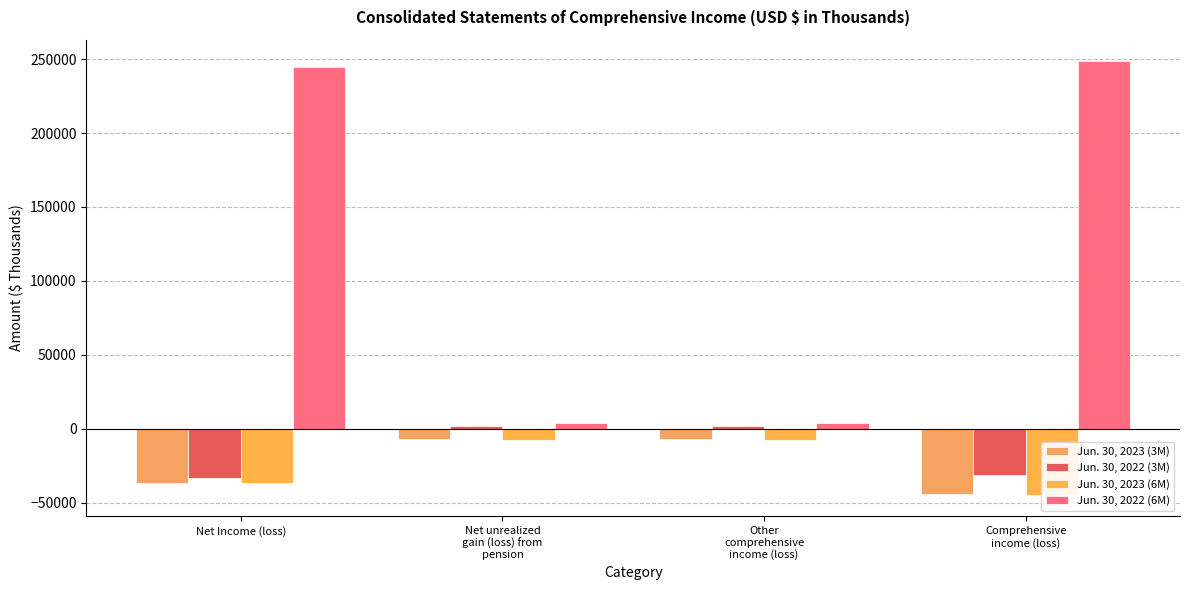

Rank the series by their maximum value, from lowest to highest.

Jun. 30, 2023 (6M), Jun. 30, 2023 (3M), Jun. 30, 2022 (3M), Jun. 30, 2022 (6M)